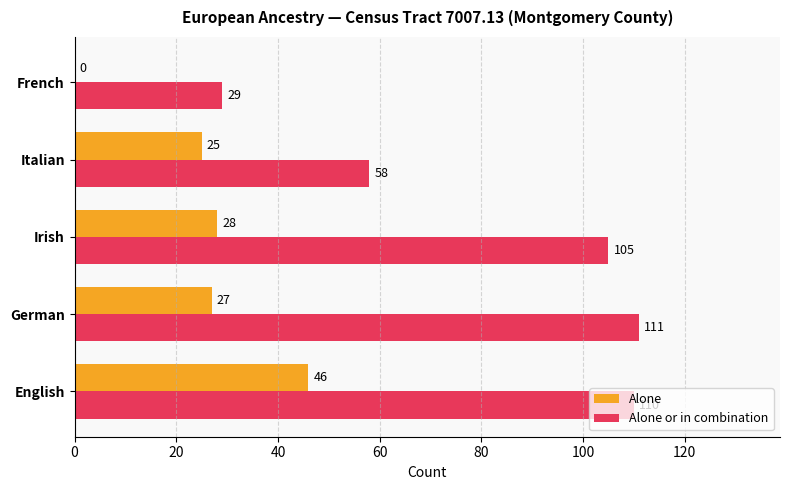

At which label does Alone or in combination reach its peak?

German